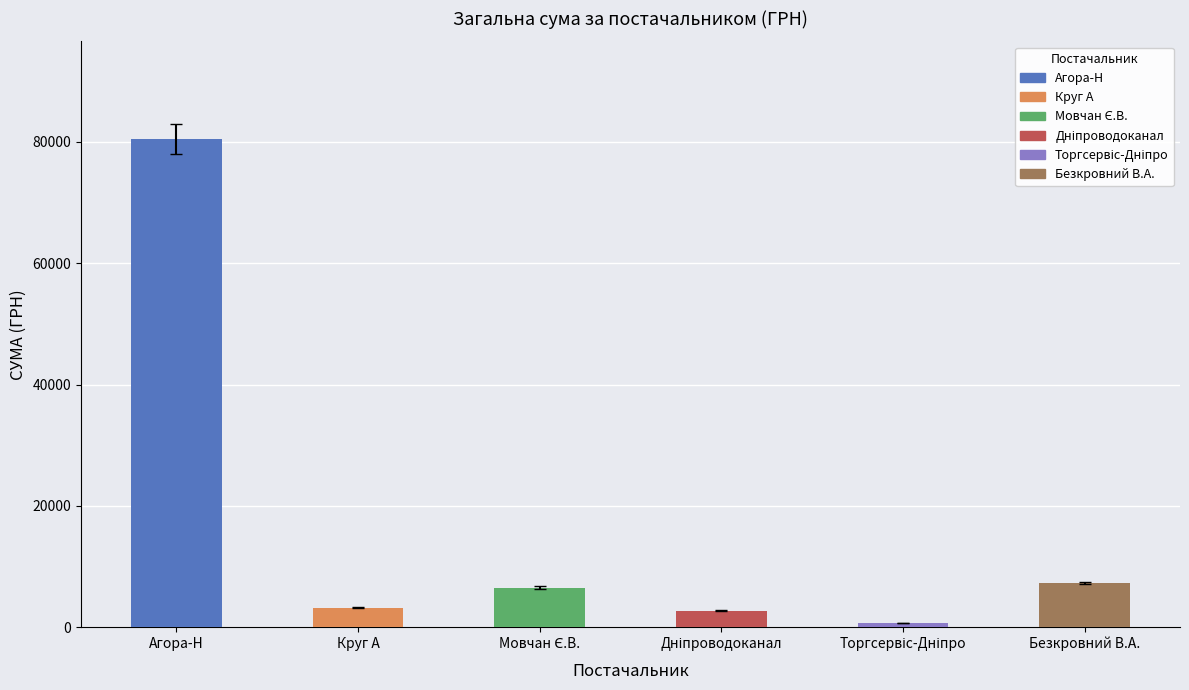

The value at Агора-Н is 80486.6. True or false?

True